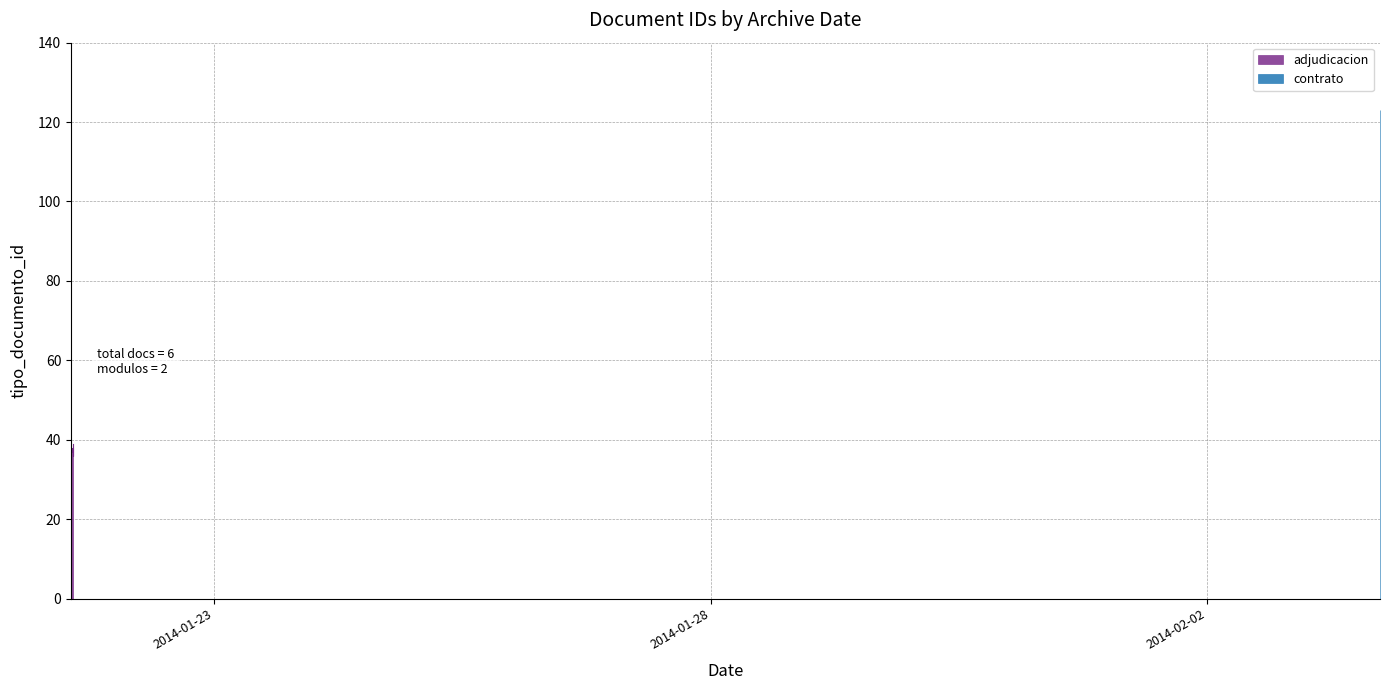

How many data points does each series have?

6